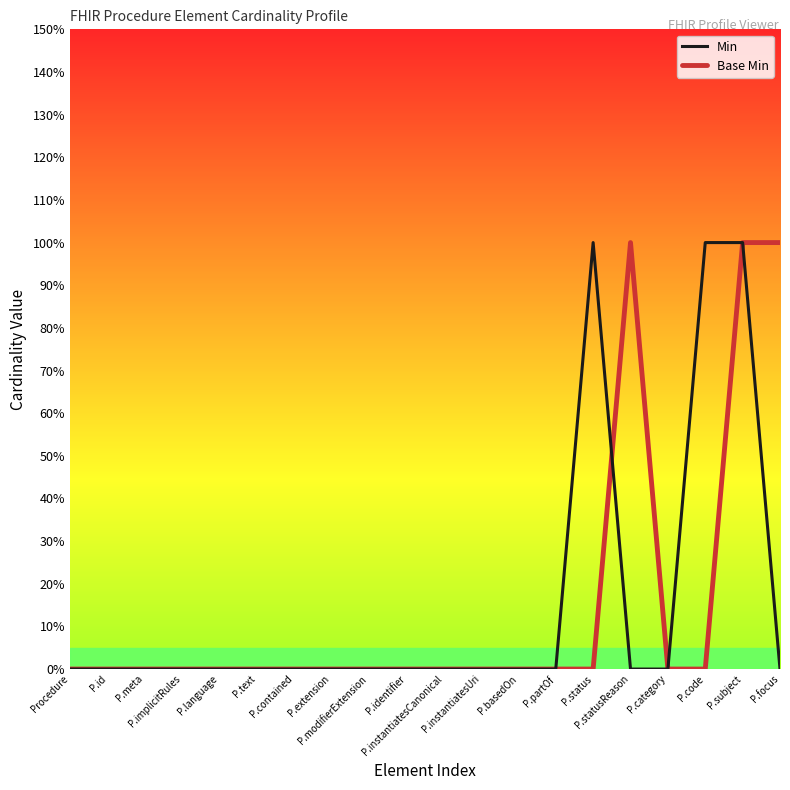

What is the difference between the maximum and second lowest values in the Base Min series?

1